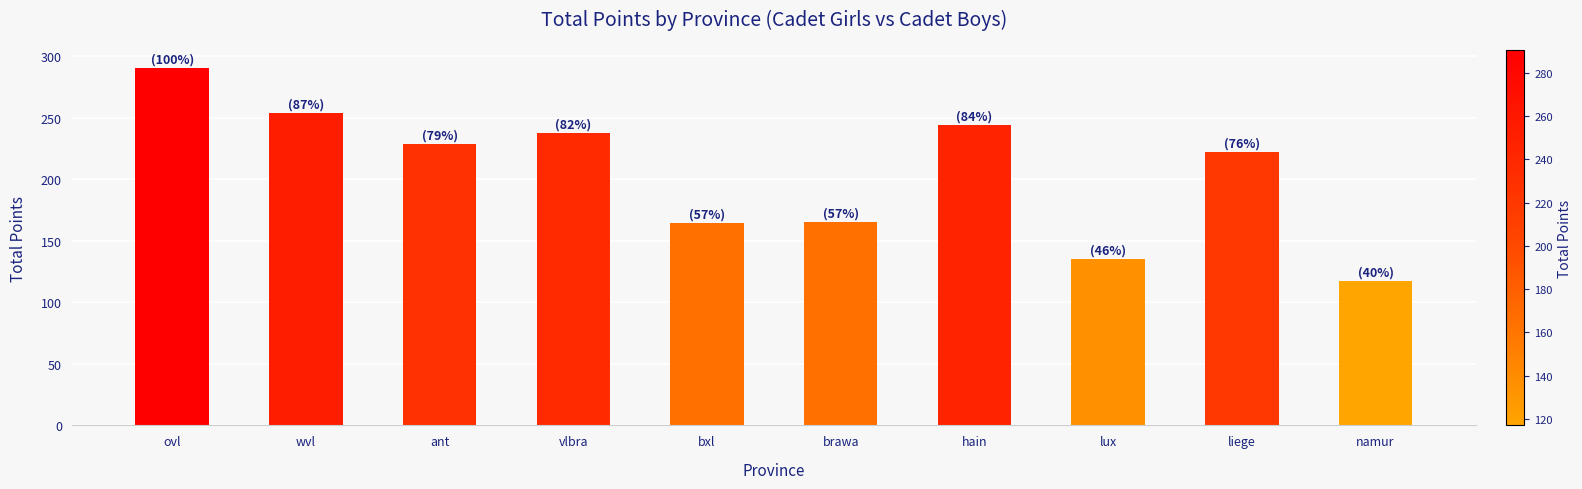

What is the change in value from hain to lux?

-109.5